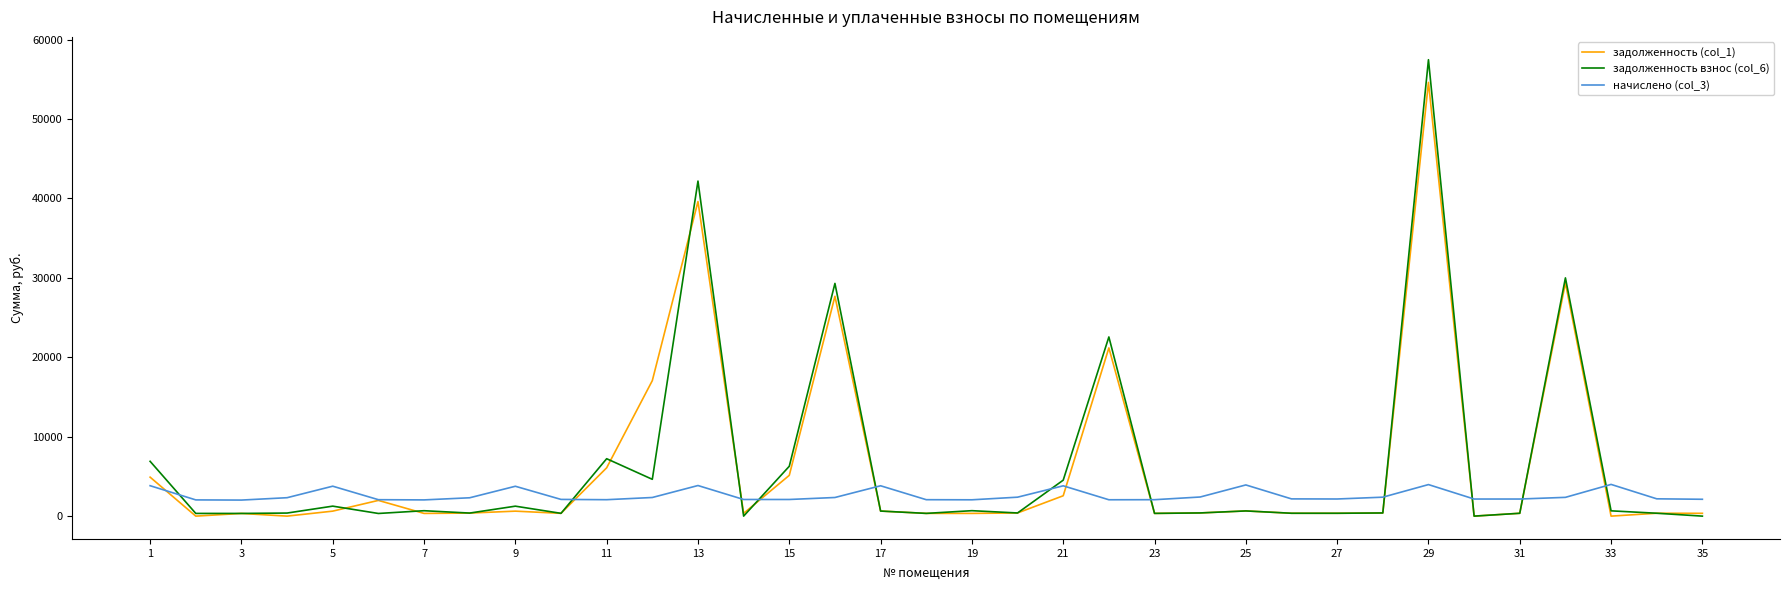

List the series in order of their peak value, highest first.

задолженность взнос (col_6), задолженность (col_1), начислено (col_3)